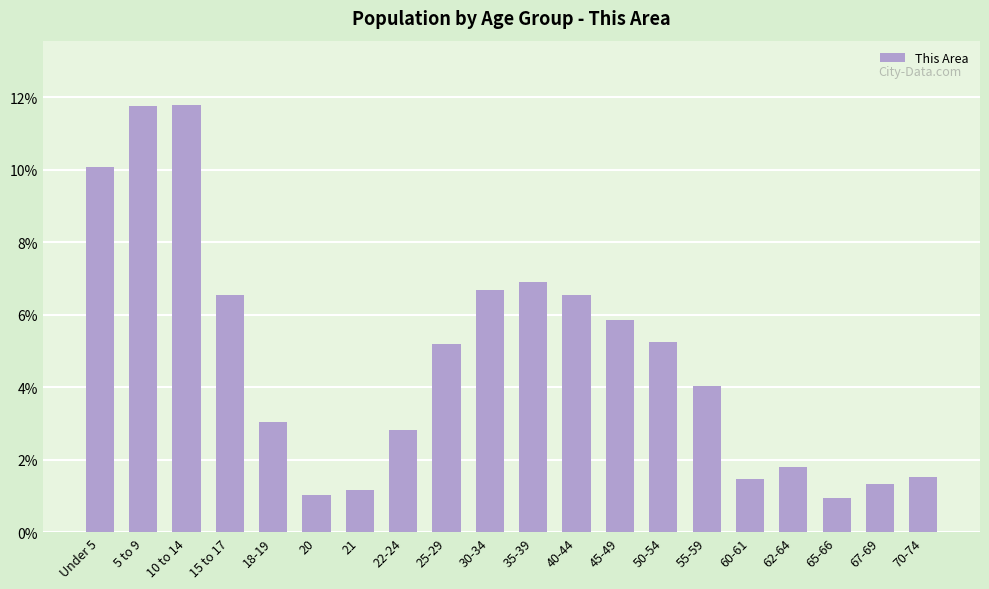

Are the bars horizontal?

No